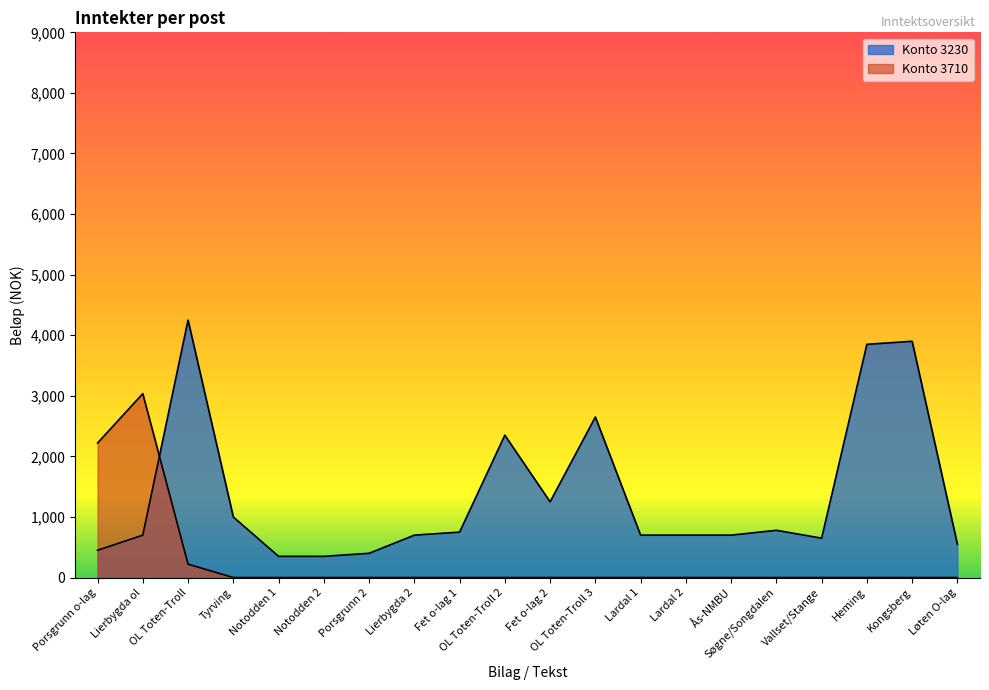

At which category does the chart reach its peak across all series?

OL Toten-Troll